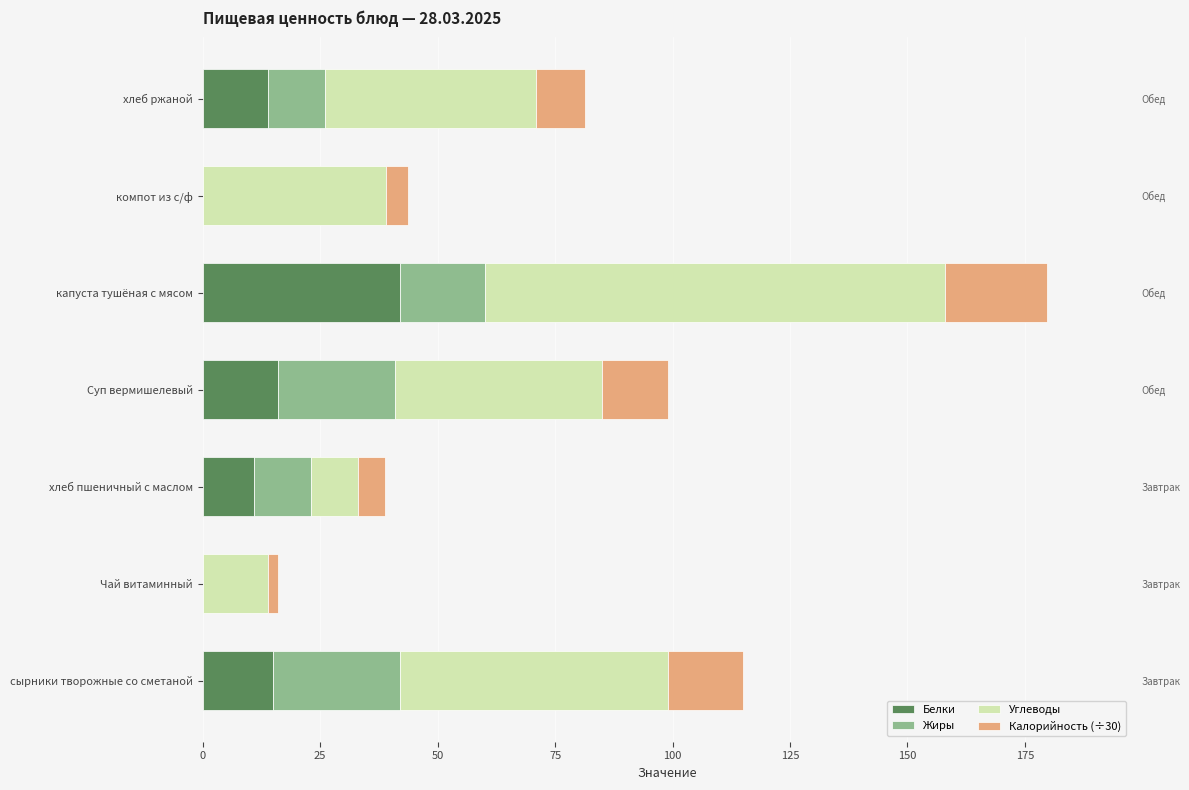

What is the average value of the Калорийность (÷30) series?

10.6